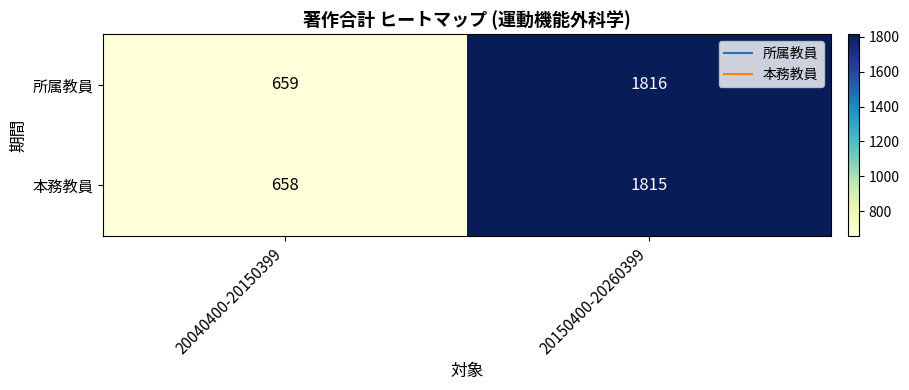

Reading left to right, list all the values displayed in this chart.

所属教員: 659	1816
本務教員: 658	1815